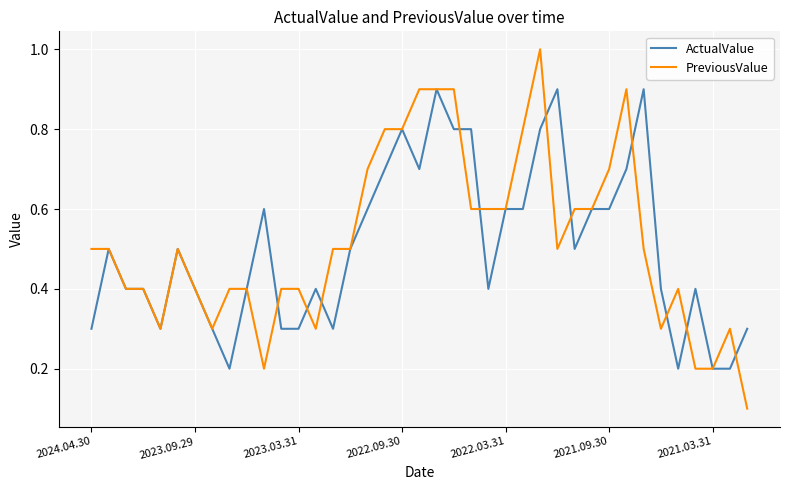

Rank the series by their maximum value, from lowest to highest.

ActualValue, PreviousValue